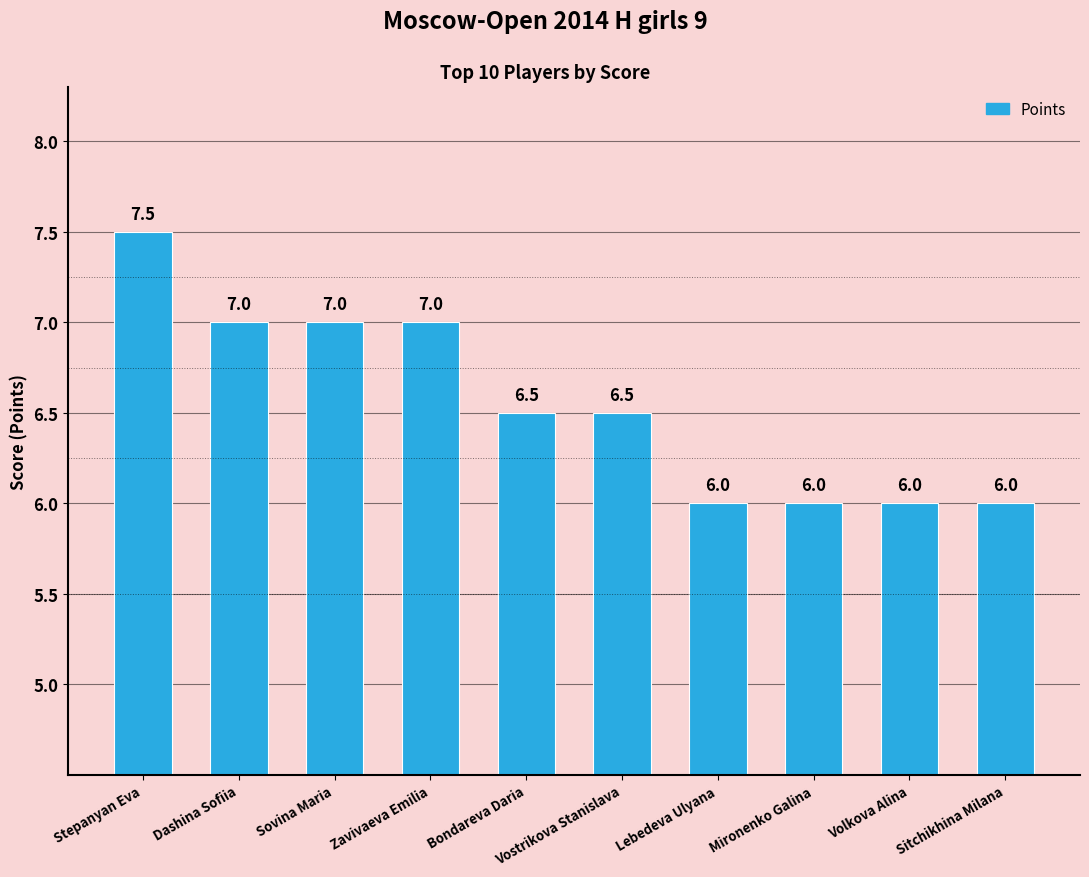

Approximately how many times larger is the value at Mironenko Galina compared to Zavivaeva Emilia?

0.9